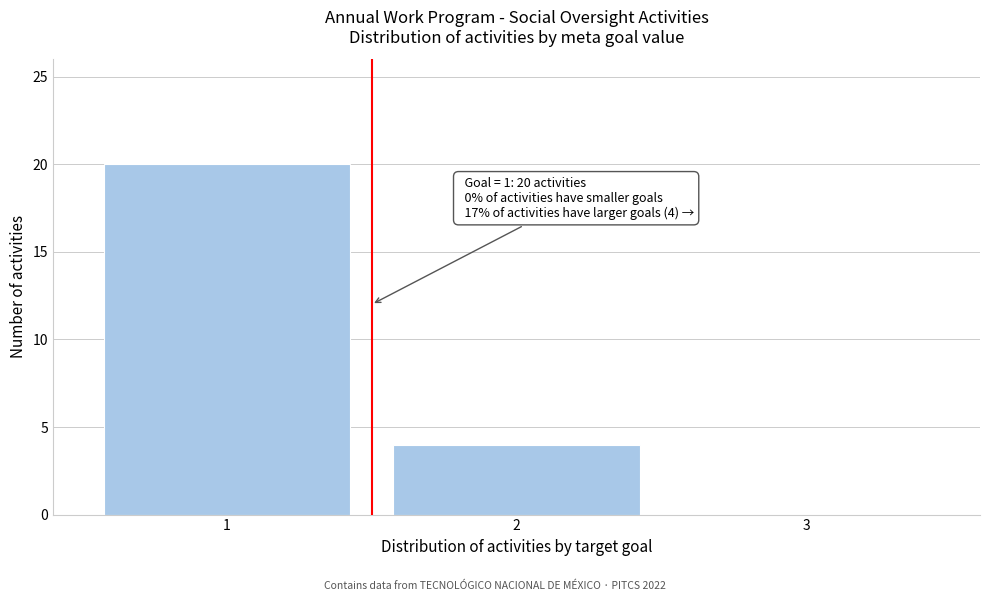

Over which range of the x-axis is the bar tallest?

0.5 to 1.5